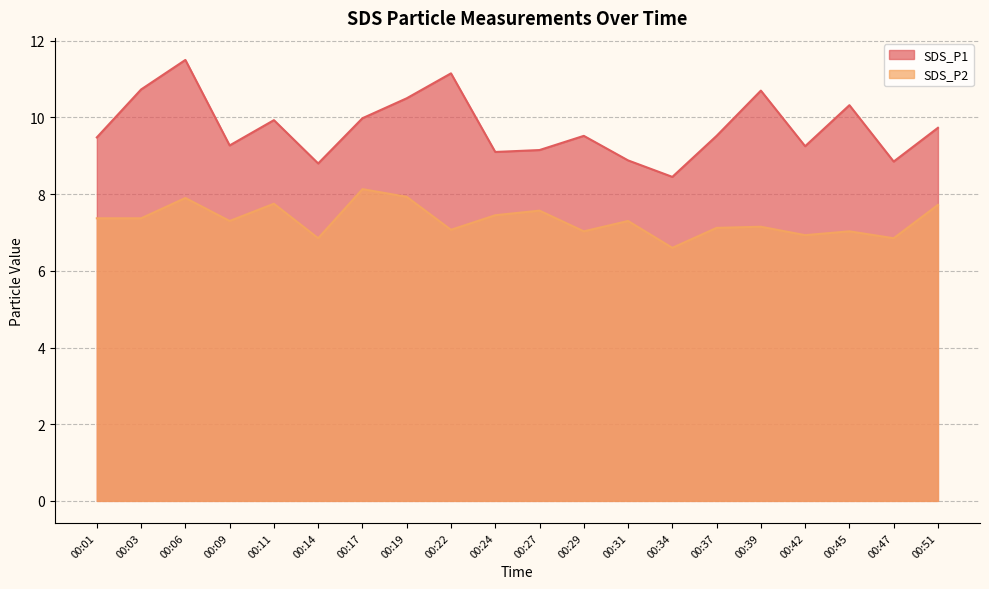

At 00:19, list the series in order from largest to smallest.

SDS_P1, SDS_P2